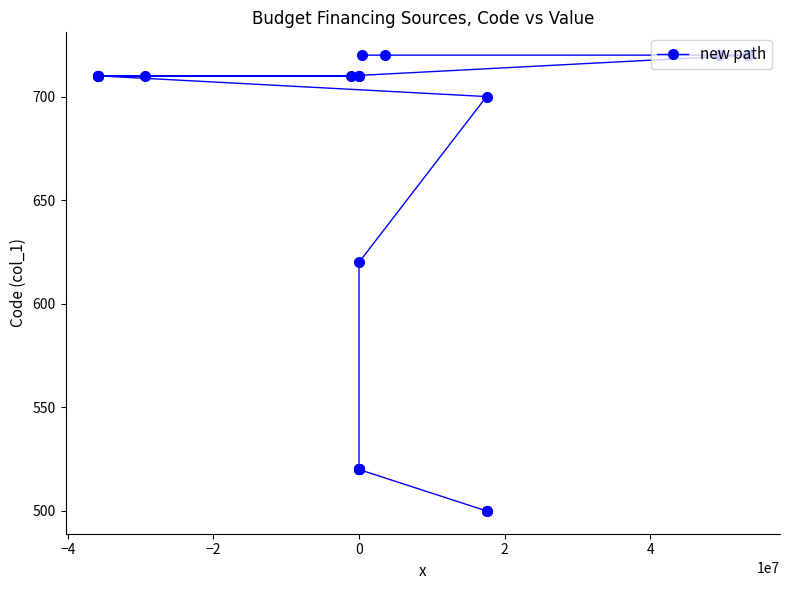

What is the value of the 6th point from the left?

520